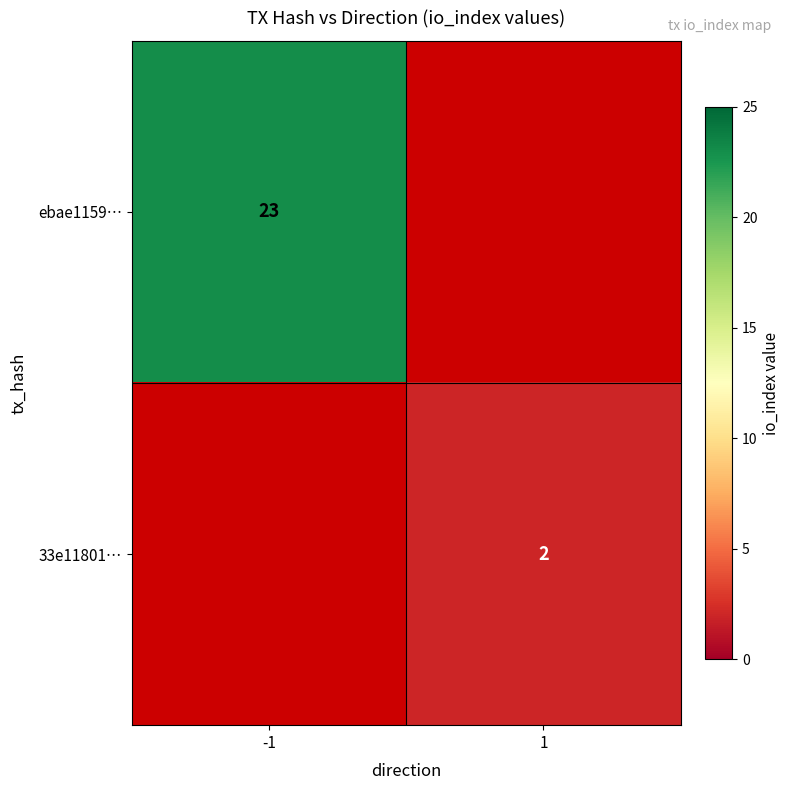

At which category does the chart reach its peak across all series?

-1